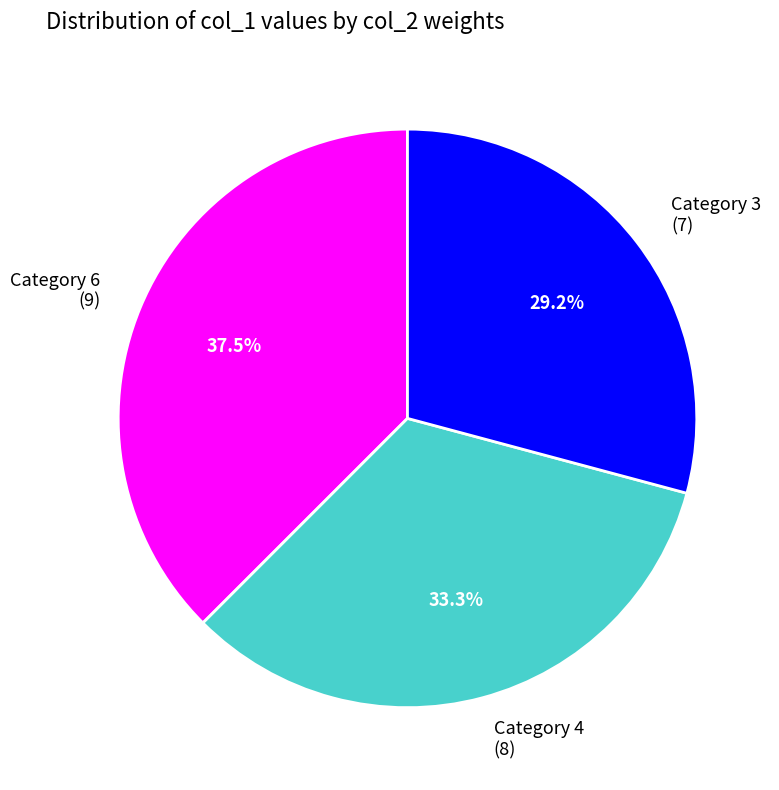

Between Category 3 (7) and Category 6 (9), which is larger?

Category 6 (9)